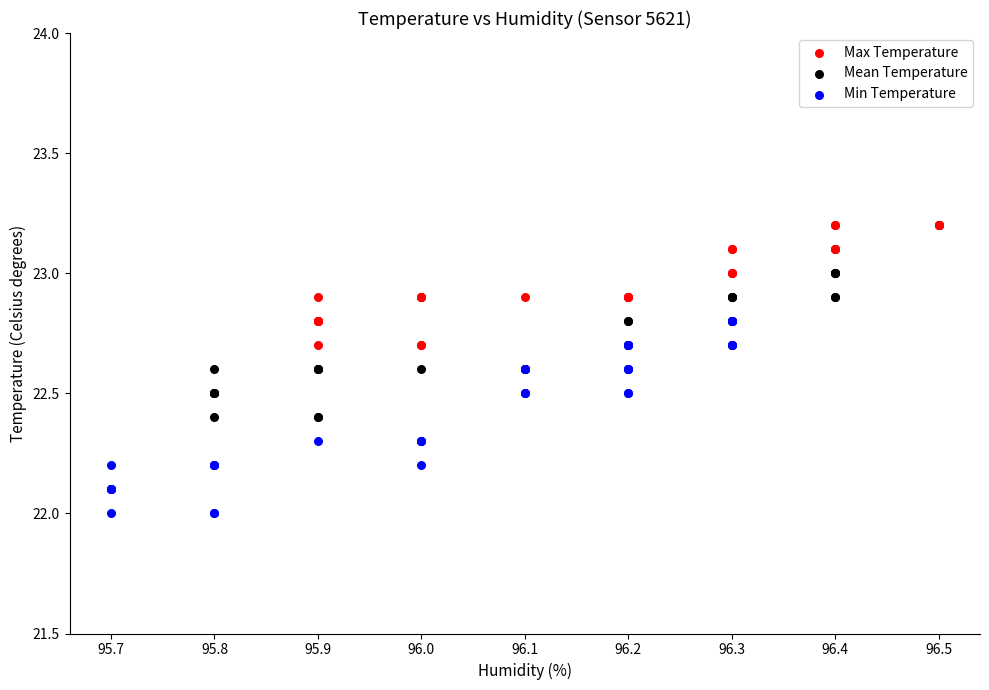

Which series has the largest Y range (max minus min)?

Min Temperature